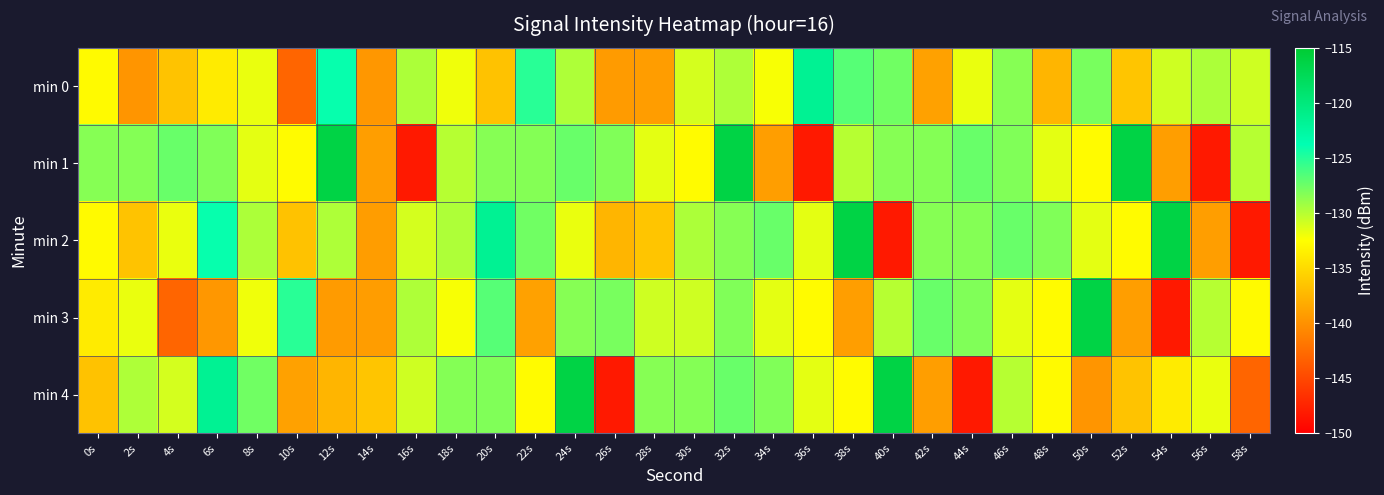

Which label corresponds to the smallest value in the chart?

16s